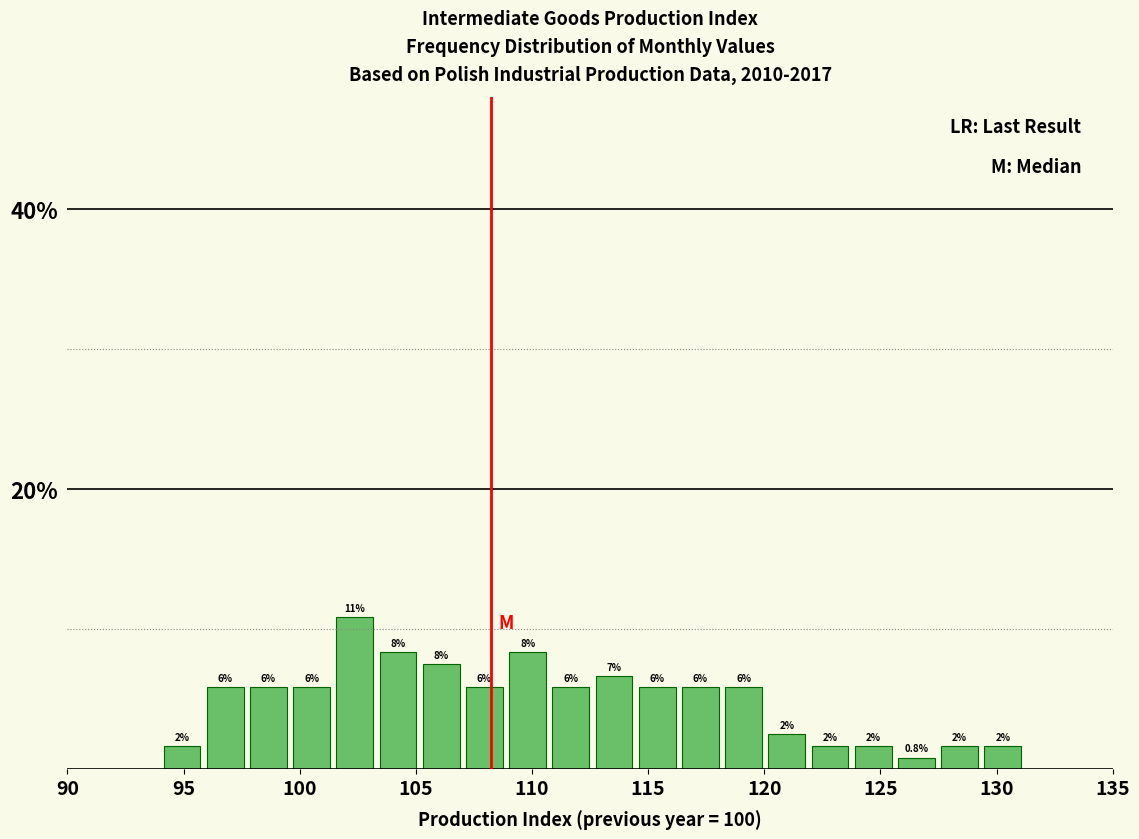

Around what value on the x-axis is the tallest bar? Give the approximate position of its centre, as read against the axis.

102.5